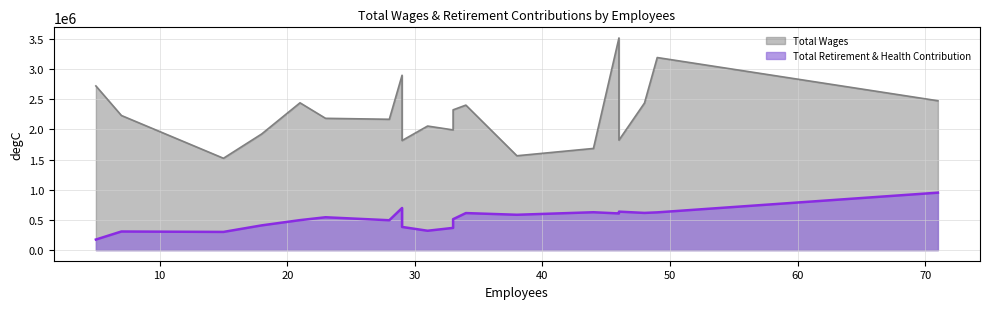

What is the minimum value for Total Retirement & Health Contribution?

175026